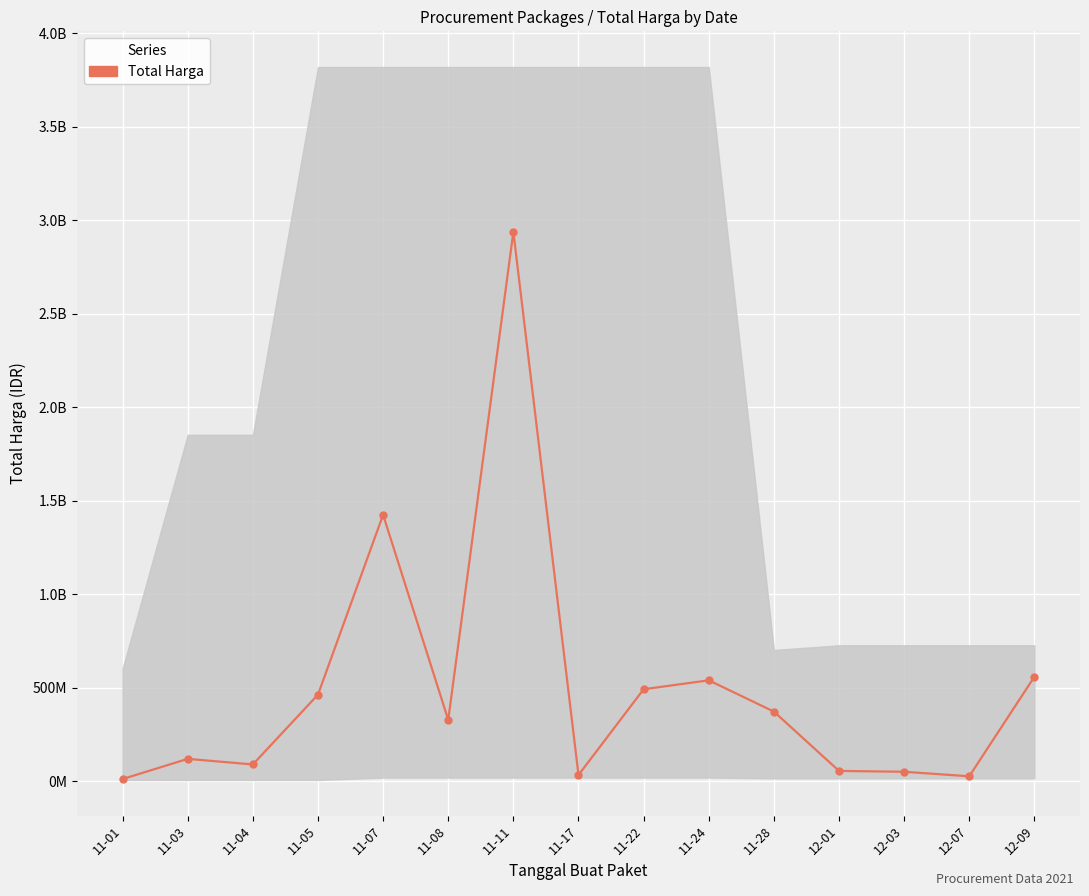

How many points are higher than both their immediate neighbors (excluding endpoints)?

4